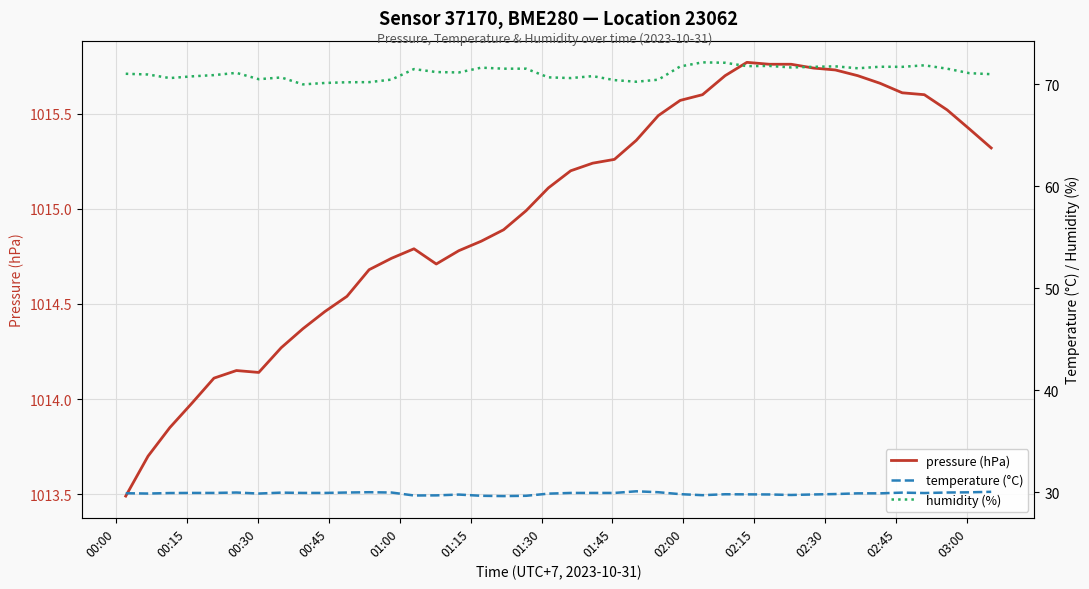

Rank the series at 02:15 from highest to lowest value.

pressure (hPa), humidity (%), temperature (°C)